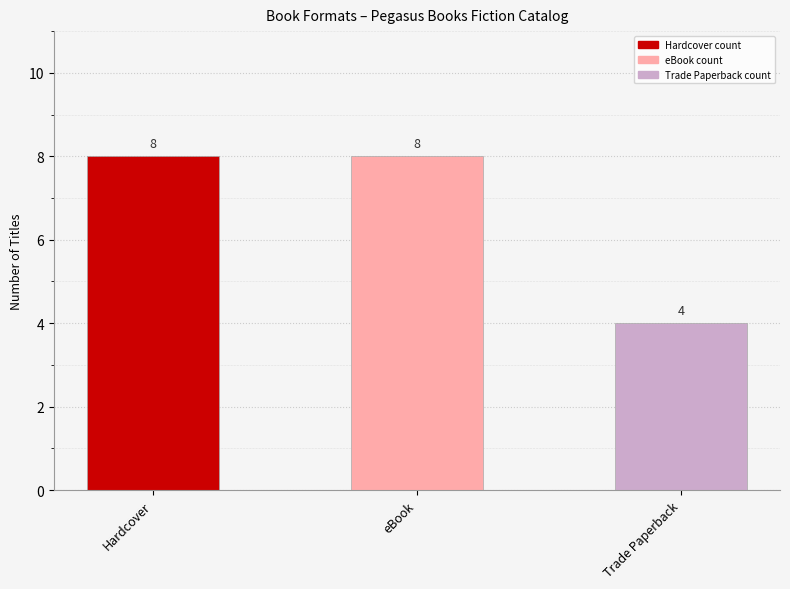

What is the label of the 1st bar from the left?

Hardcover